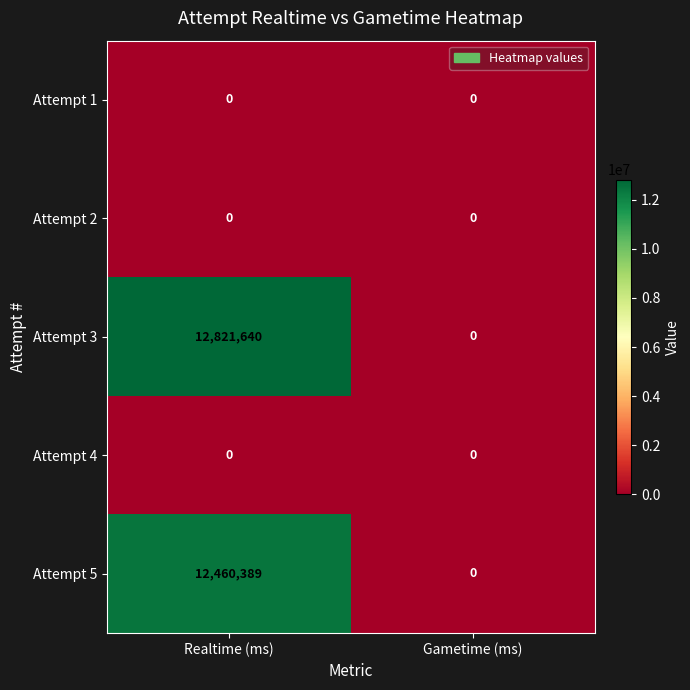

Which series changed the most between Realtime (ms) and Gametime (ms)?

Attempt 3